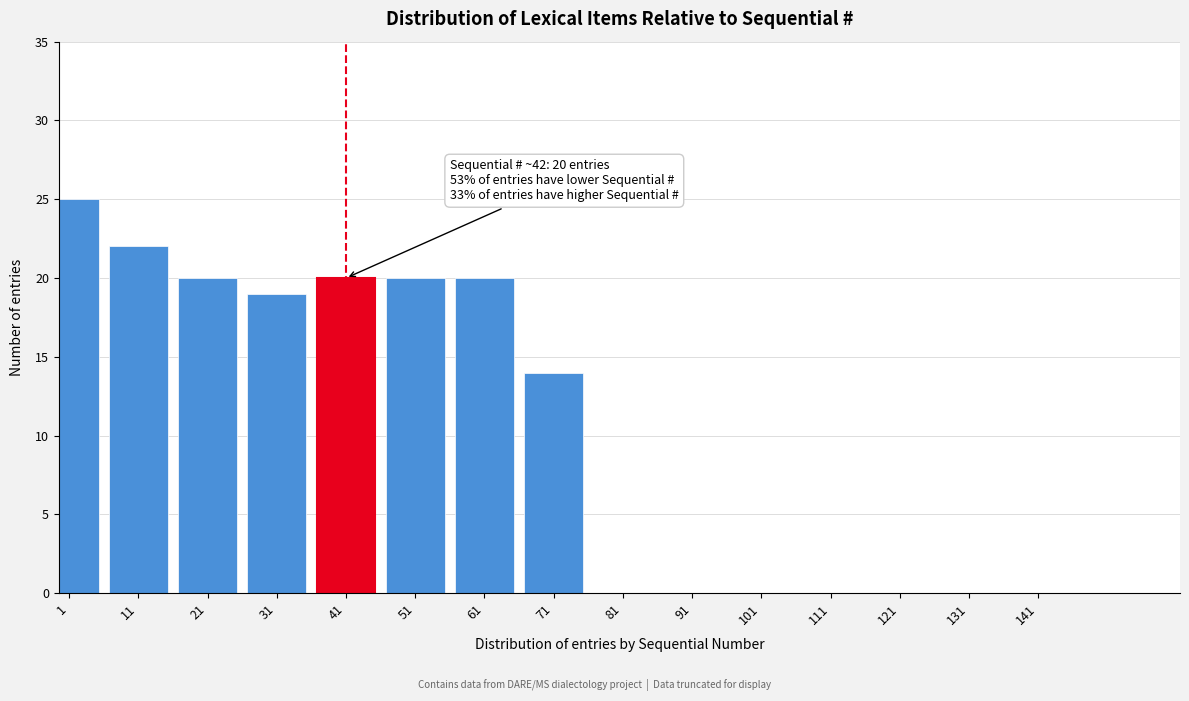

Reading left to right, transcribe all the data shown in this chart.

1=25	11=22	21=20	31=19	41=20	51=20	61=20	71=14	81=0	91=0	101=0	111=0	121=0	131=0	141=0